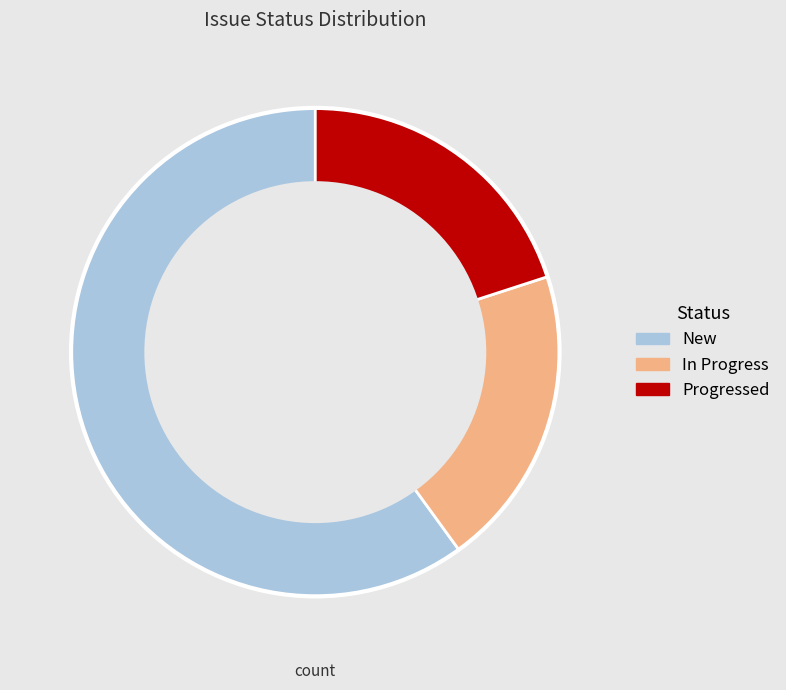

True or false: Progressed accounts for 20% of the total.

True